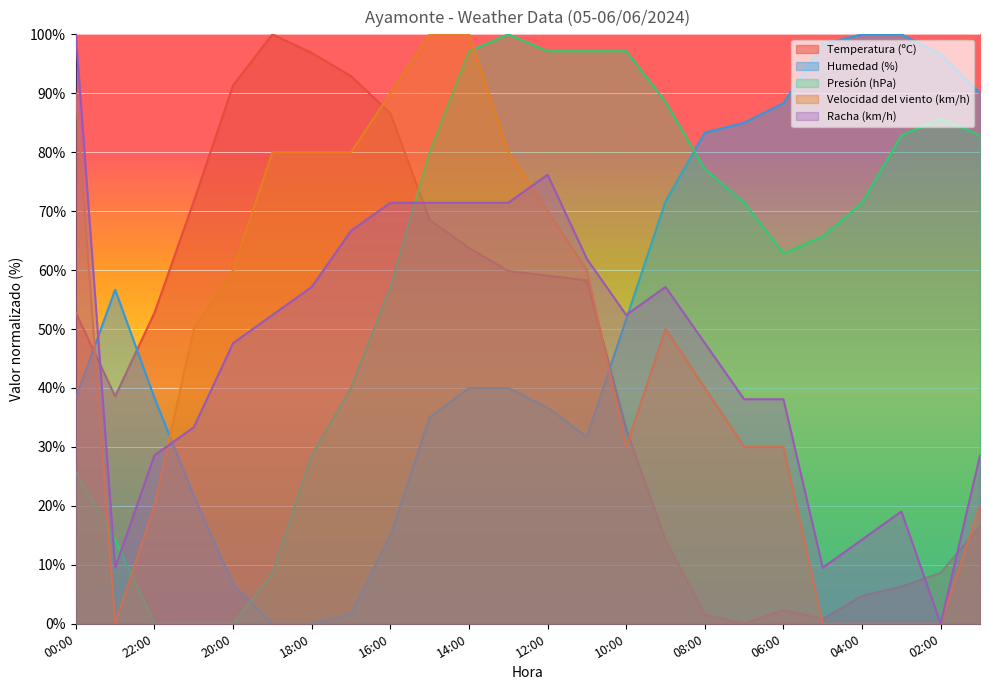

Rank the categories by Racha (km/h) value from lowest to highest.

02:00, 23:00, 05:00, 04:00, 03:00, 22:00, 01:00, 21:00, 07:00, 06:00, 20:00, 08:00, 19:00, 10:00, 18:00, 09:00, 11:00, 17:00, 16:00, 15:00, 14:00, 13:00, 12:00, 00:00